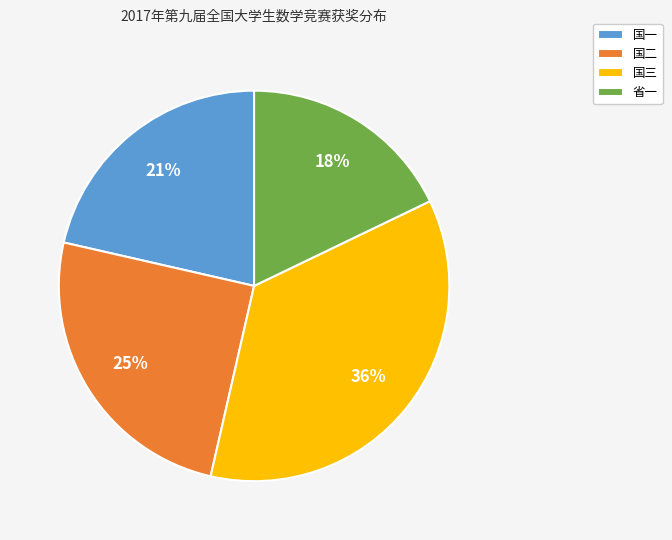

Which category has the smallest portion of the pie?

省一